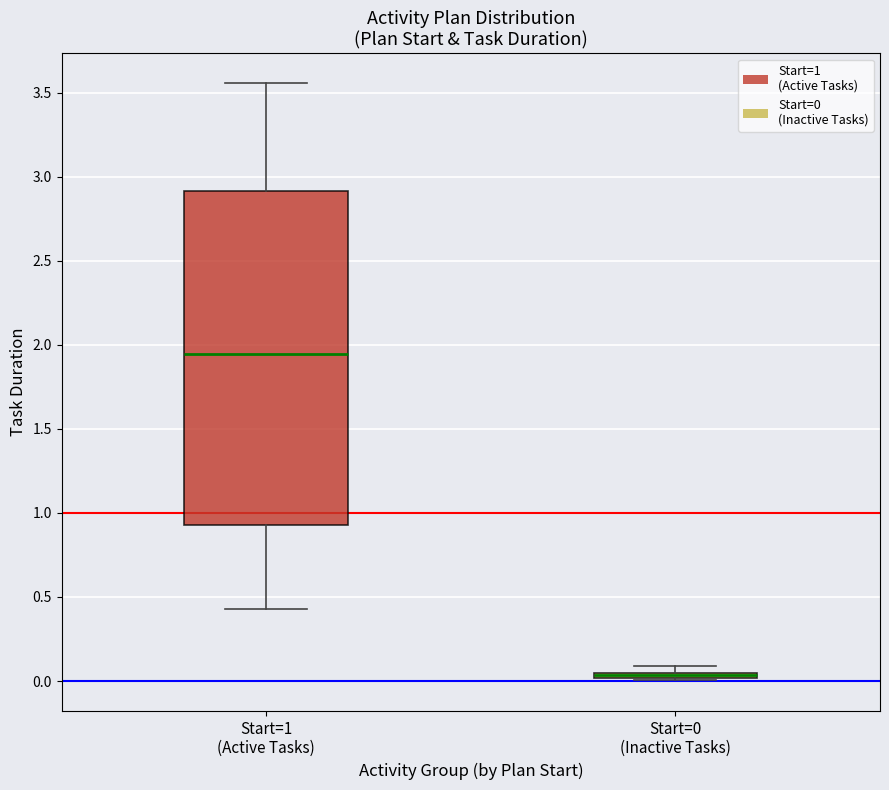

Which box's median line is the lowest?

Start=0 (Inactive Tasks)